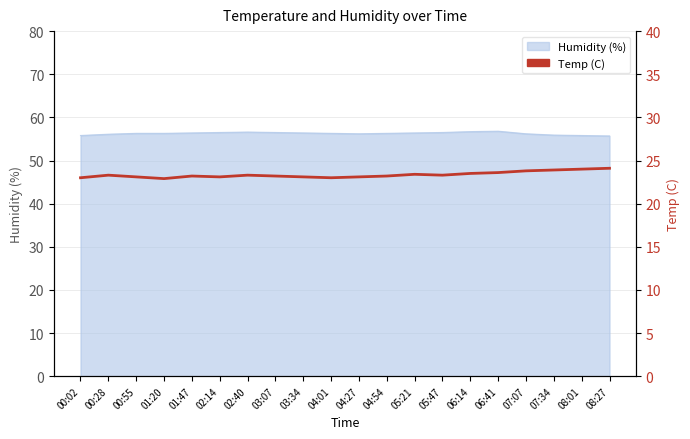

The value at 07:07 is 9.6. True or false?

False